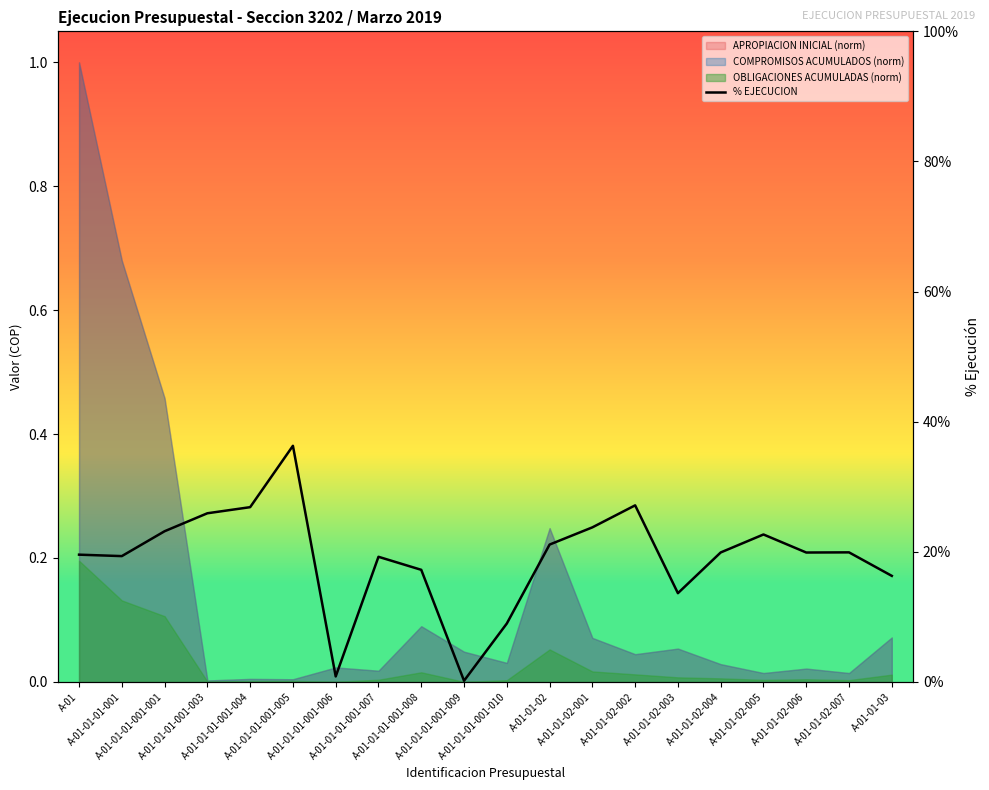

List the labels in order of value, largest first.

A-01-01-01-001-005, A-01-01-02-002, A-01-01-01-001-004, A-01-01-01-001-003, A-01-01-02-001, A-01-01-01-001-001, A-01-01-02-005, A-01-01-02, A-01-01-02-007, A-01-01-02-004, A-01-01-02-006, A-01, A-01-01-01-001, A-01-01-01-001-007, A-01-01-01-001-008, A-01-01-03, A-01-01-02-003, A-01-01-01-001-010, A-01-01-01-001-006, A-01-01-01-001-009